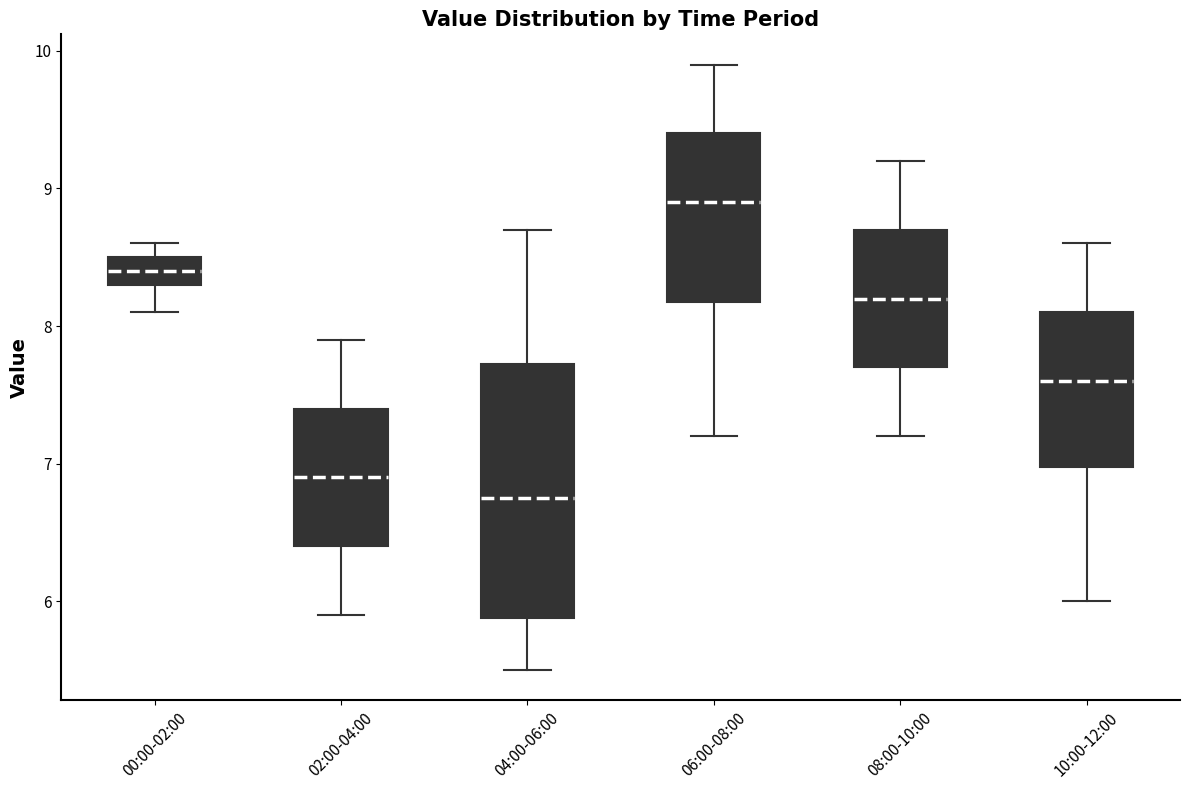

Where does the median line of the box for 04:00-06:00 sit on the y-axis? The values are not printed on the chart, so give them approximately, as read against the axis.

6.8